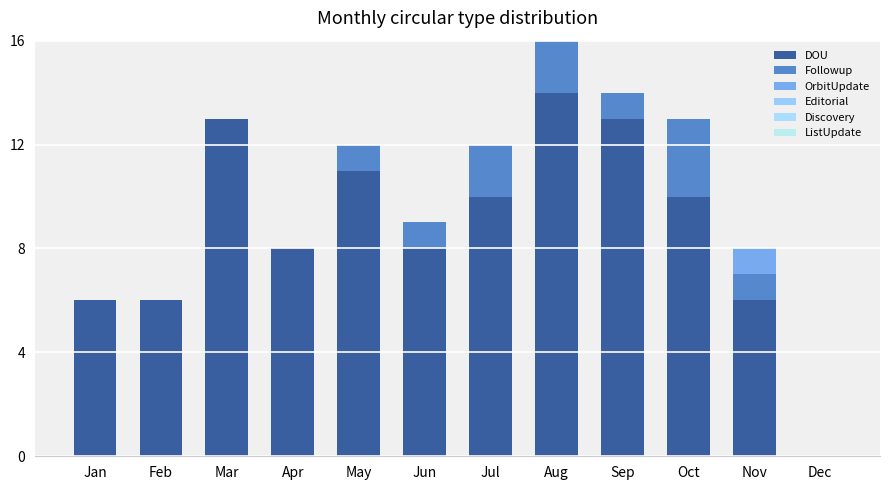

Reading left to right, list all the values displayed in this chart.

DOU: 6	6	13	8	11	8	10	14	13	10	6	0
Followup: 0	0	0	0	1	1	2	3	1	3	1	0
OrbitUpdate: 0	0	0	0	0	0	0	0	0	0	1	0
Editorial: 0	0	0	0	0	0	0	0	0	0	0	0
Discovery: 0	0	0	0	0	0	0	0	0	0	0	0
ListUpdate: 0	0	0	0	0	0	0	0	0	0	0	0